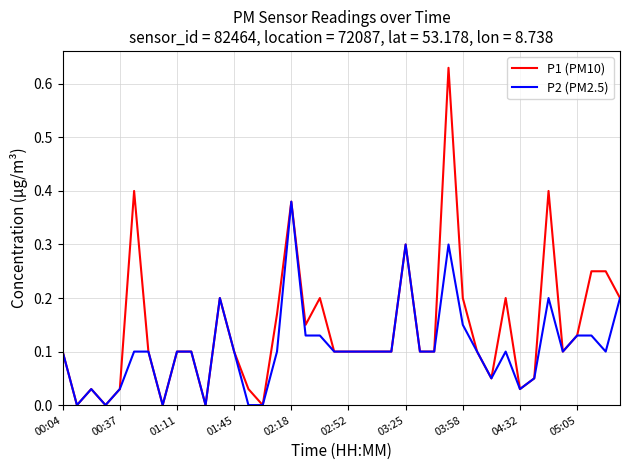

Which series has the widest spread of values?

P1 (PM10)